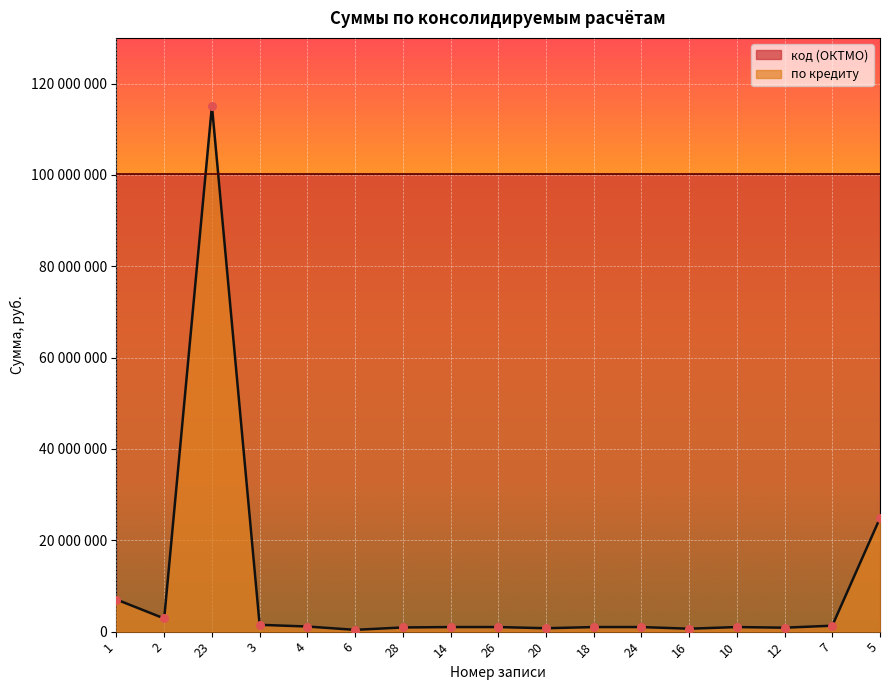

What is the change in value from 1 to 28?

-6116602.3